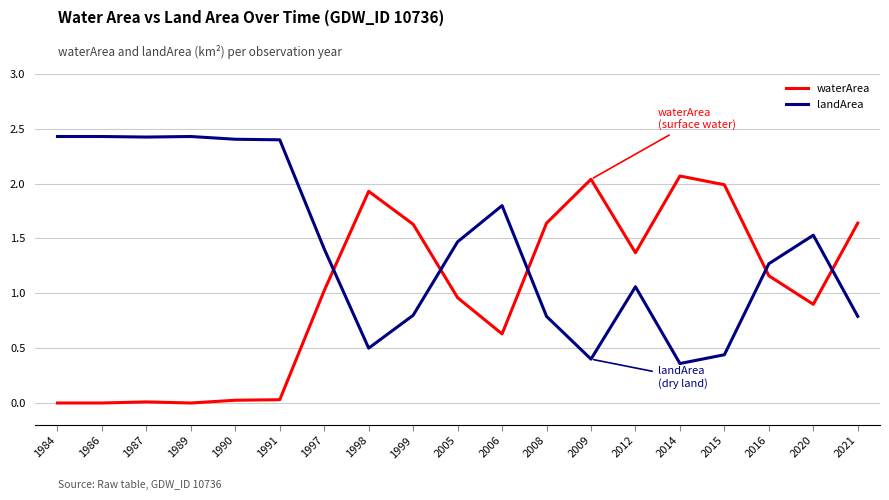

What is the highest value of the waterArea series?

2.1